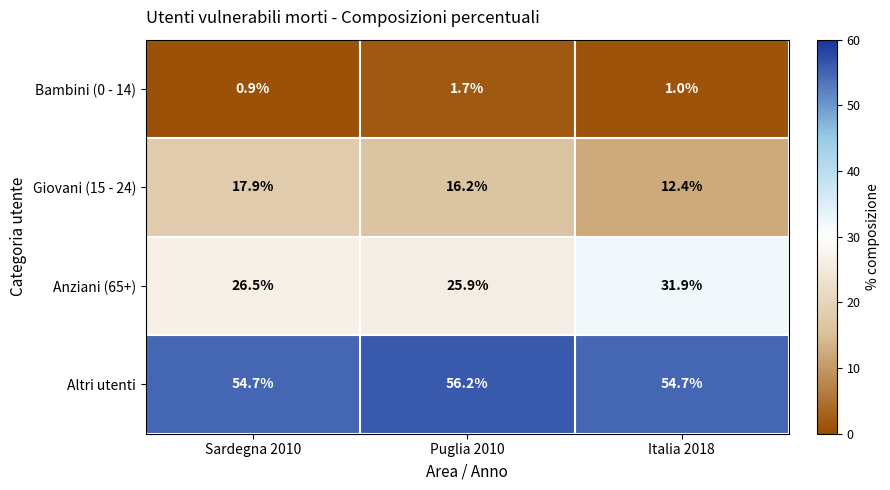

Is the value of Giovani (15 - 24) at Puglia 2010 greater than the value of Anziani (65+) at Sardegna 2010?

No